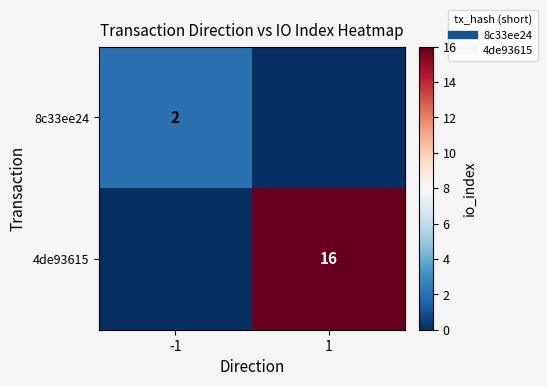

Which series changed the most between -1 and 1?

4de93615